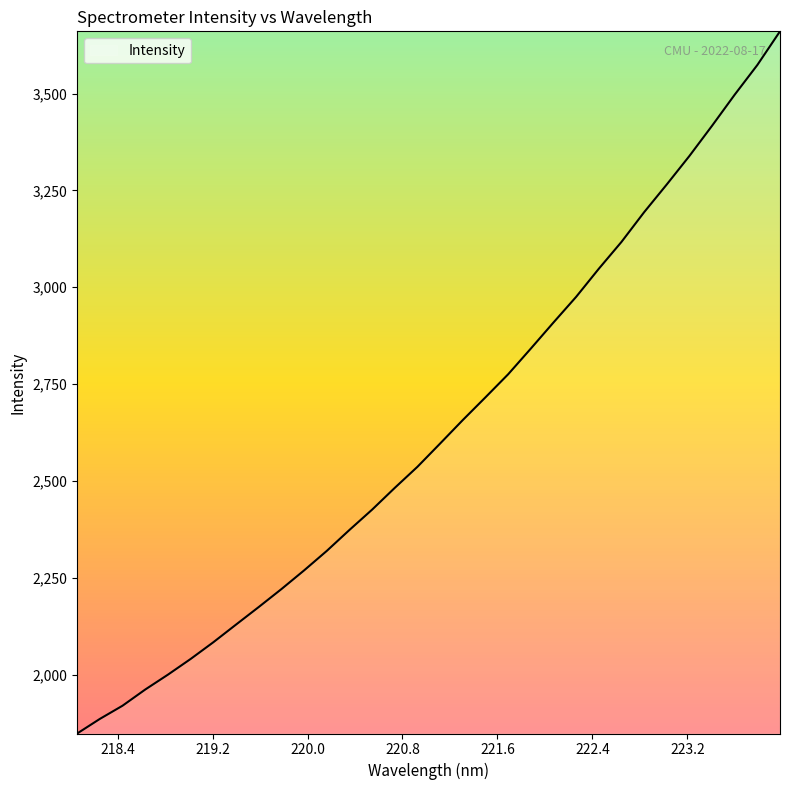

What is the sum of all values?

84249.7